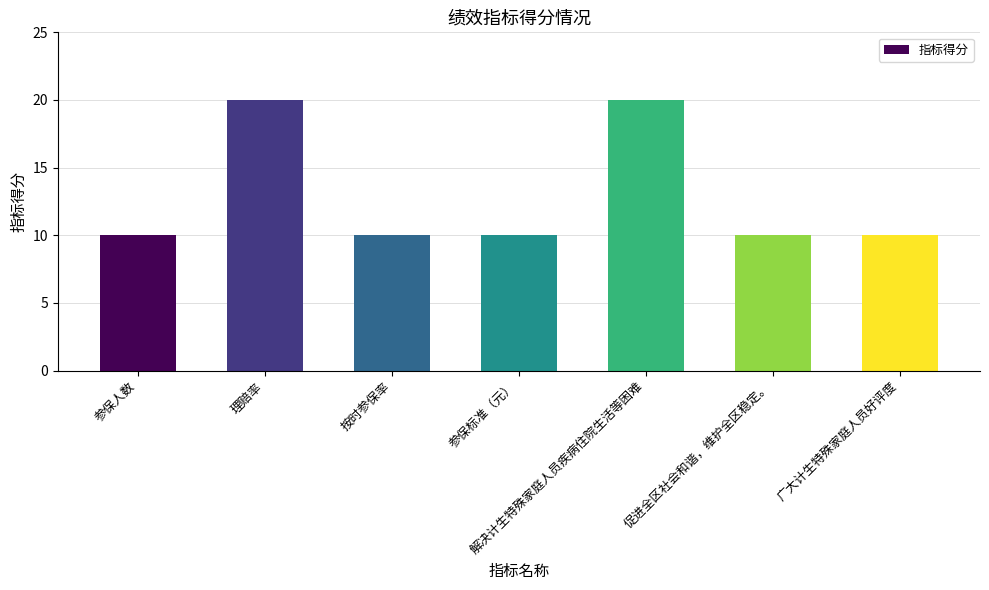

Is it true that the value at 参保标准（元） is 10?

True